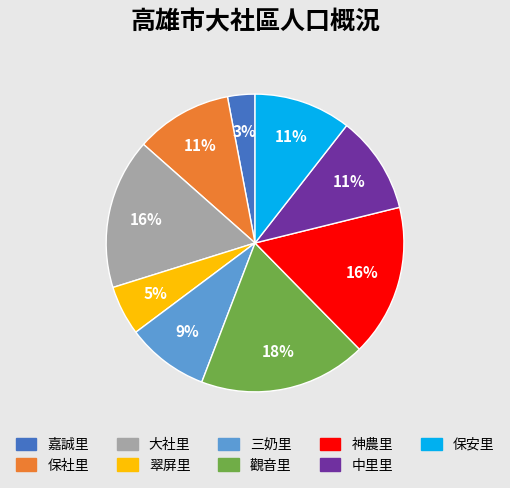

What is the smallest slice in the pie chart?

嘉誠里